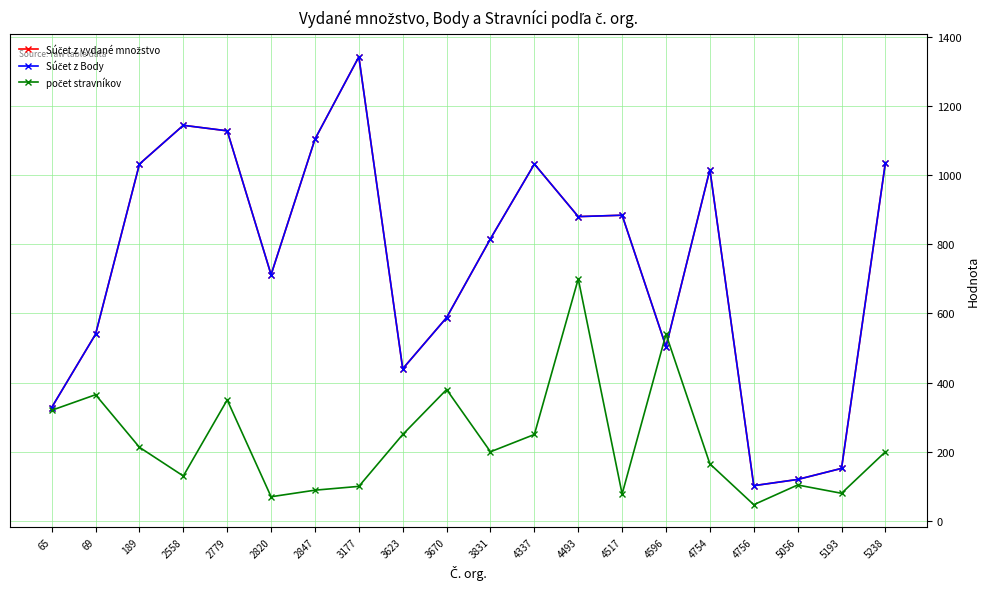

How many interior local valleys does the počet stravníkov series have?

6